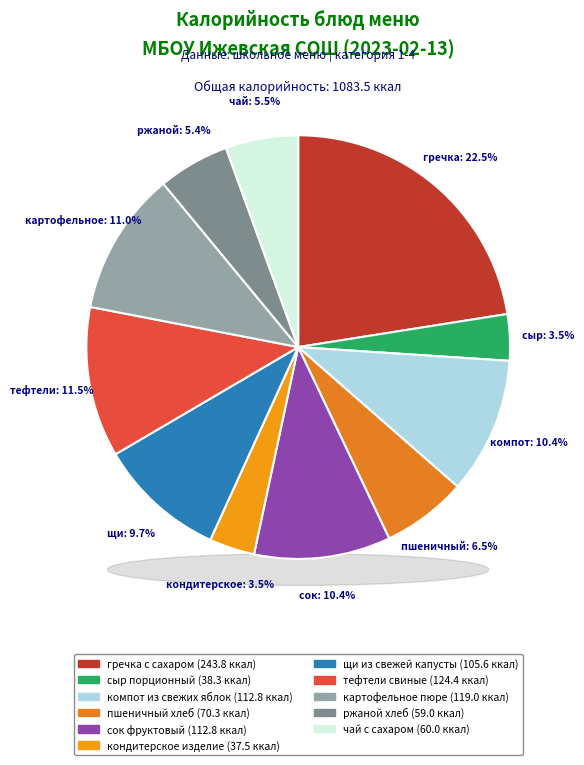

What percentage is NOT represented by гречка с сахаром?

77.5%